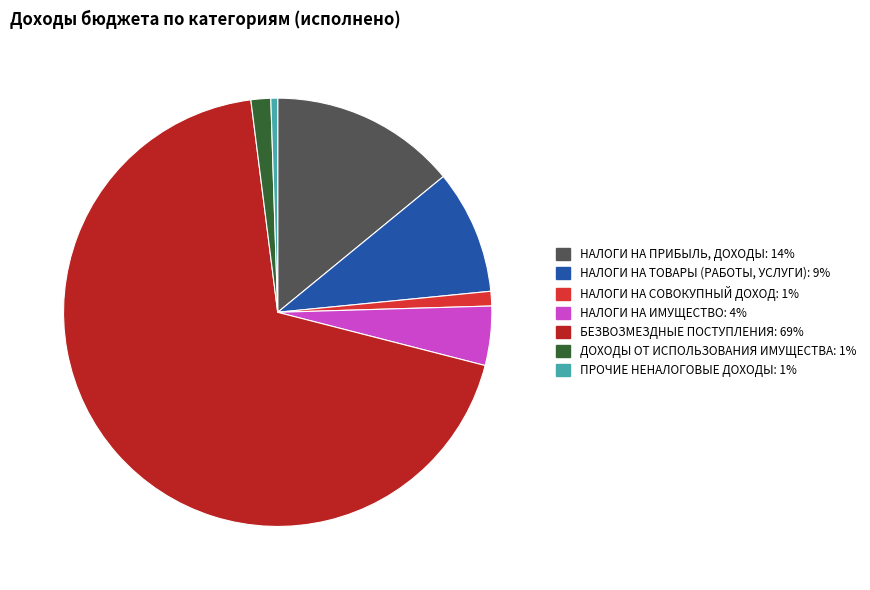

Which has a higher value, НАЛОГИ НА СОВОКУПНЫЙ ДОХОД or ПРОЧИЕ НЕНАЛОГОВЫЕ ДОХОДЫ?

НАЛОГИ НА СОВОКУПНЫЙ ДОХОД